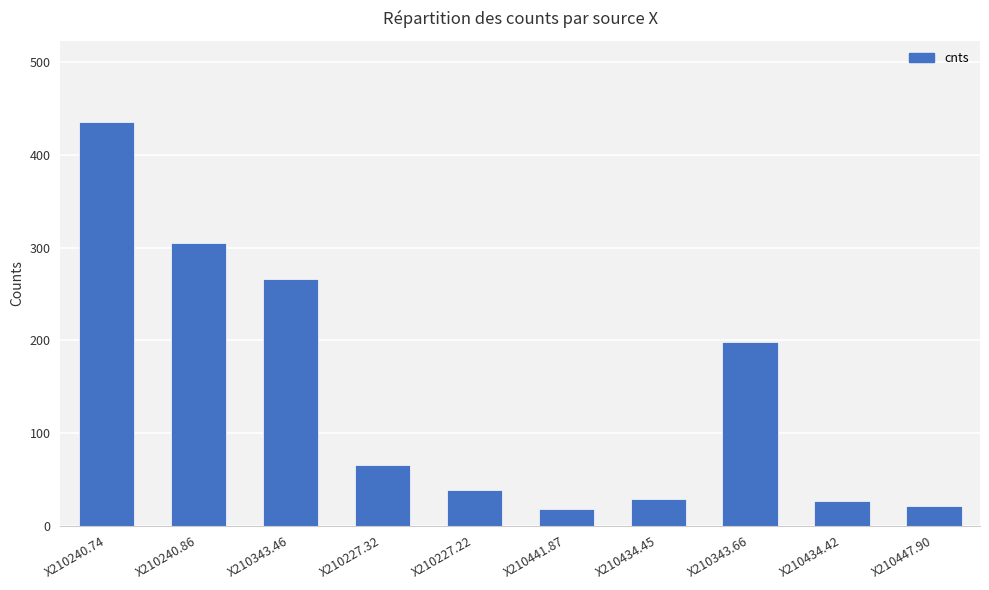

What is the difference between the values at X210227.22 and X210447.90?

16.7